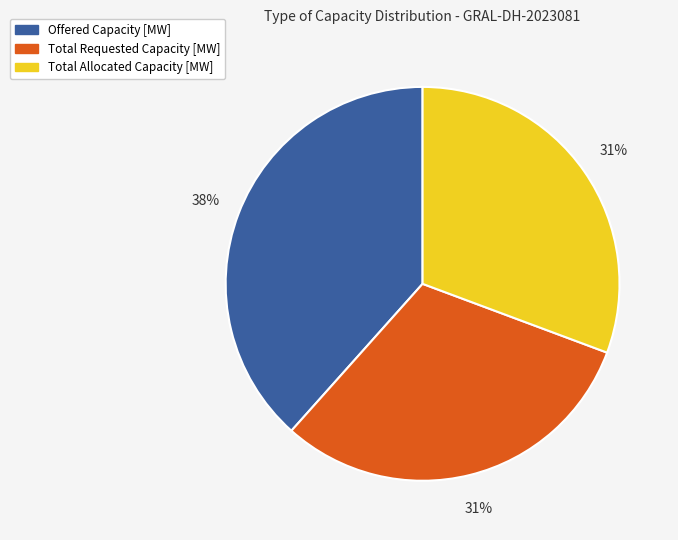

Which slice is the largest?

Offered Capacity [MW]